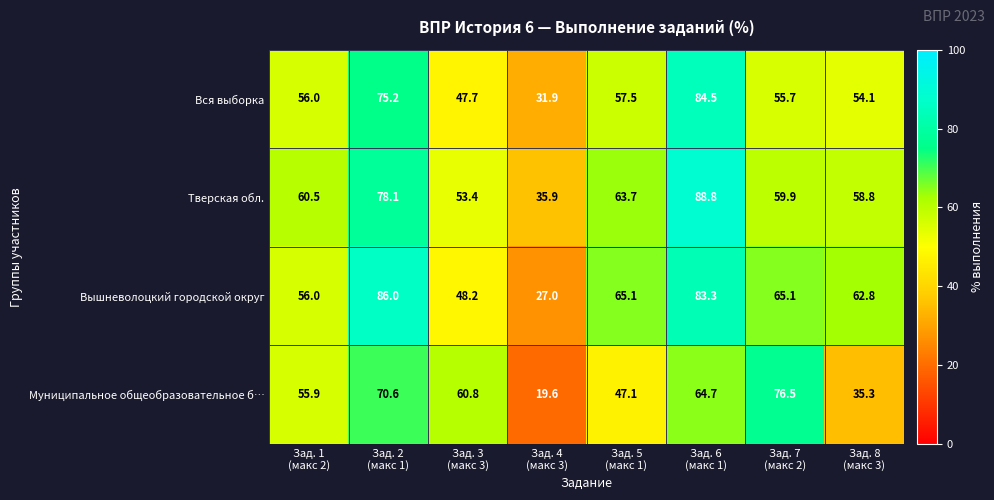

What is the average value of the Тверская обл. series?

62.4